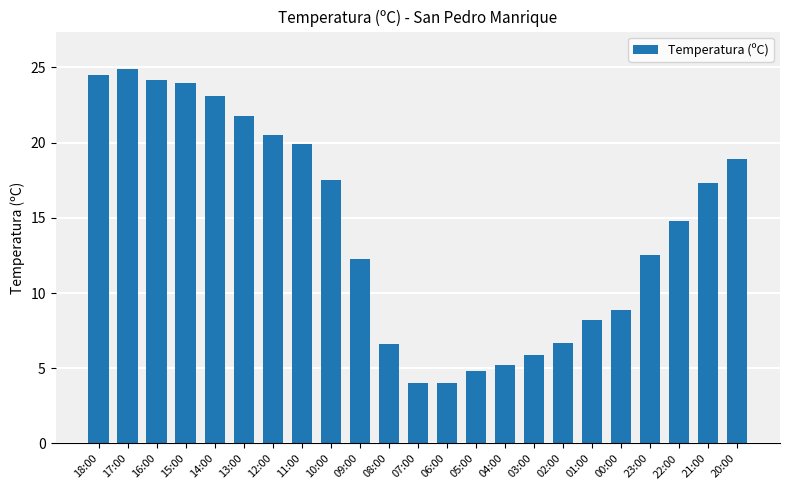

What is the label of the 14th bar from the left?

05:00